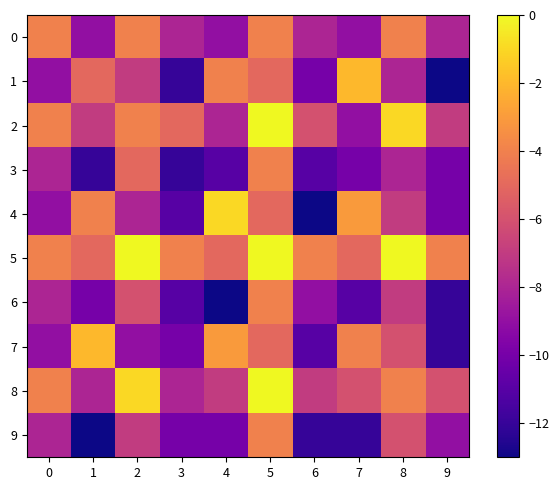

How many series are shown in this chart?

10